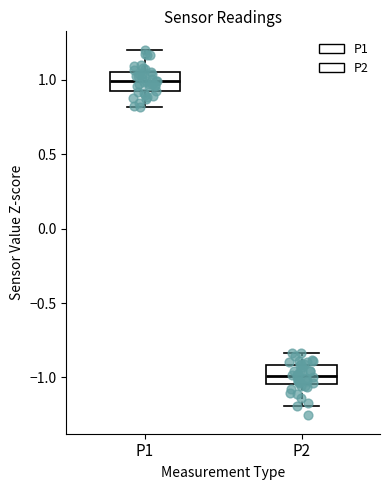

Reading left to right, transcribe this box plot: for each box, give where its median line is, the range the box spans, and where its two whiskers end, as read against the y-axis. The values are not printed on the chart, so give them approximately, as read against the axis.

P1: median 1.00, box 0.90 to 1.05, whiskers 0.80 to 1.20
P2: median -1.00, box -1.05 to -0.90, whiskers -1.20 to -0.85